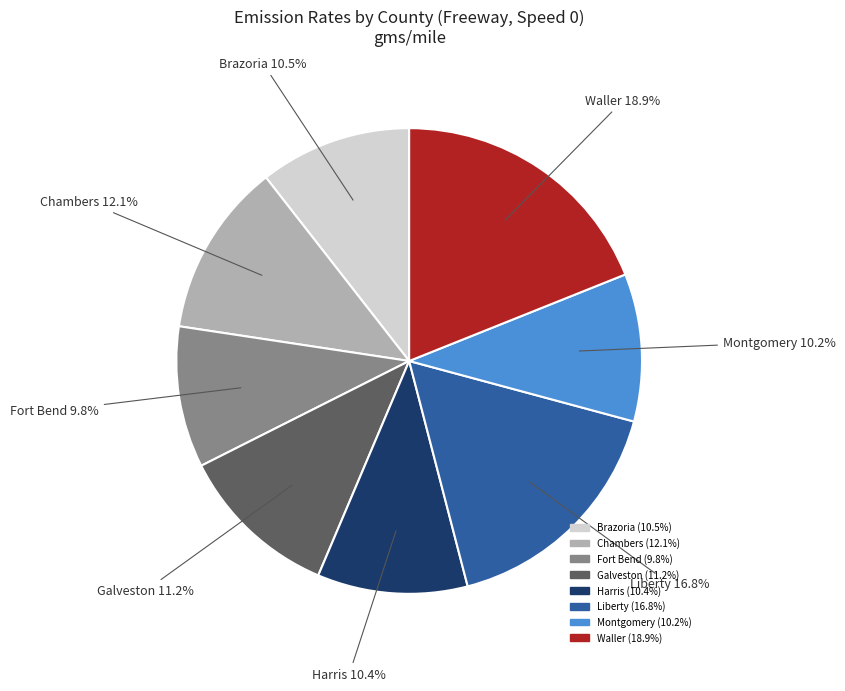

To the nearest percent, what portion does Liberty represent?

17%